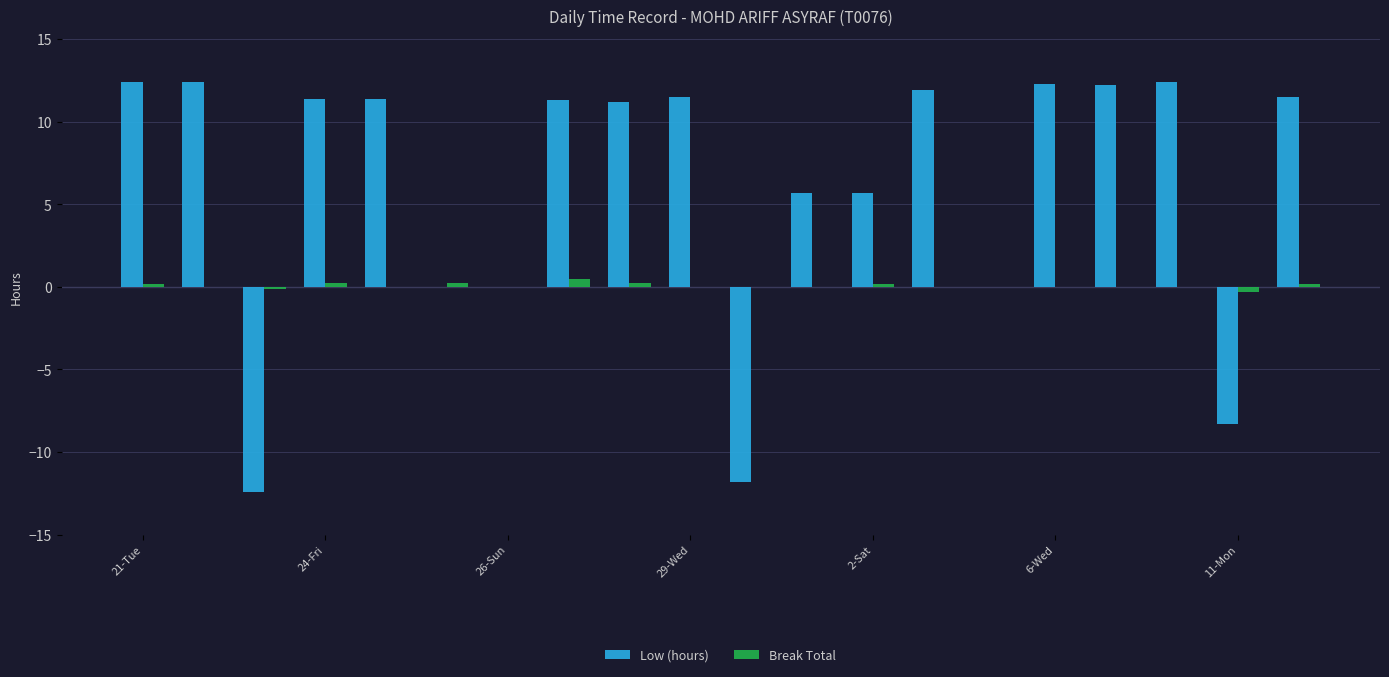

What is the sum of all Break Total values?

1.3